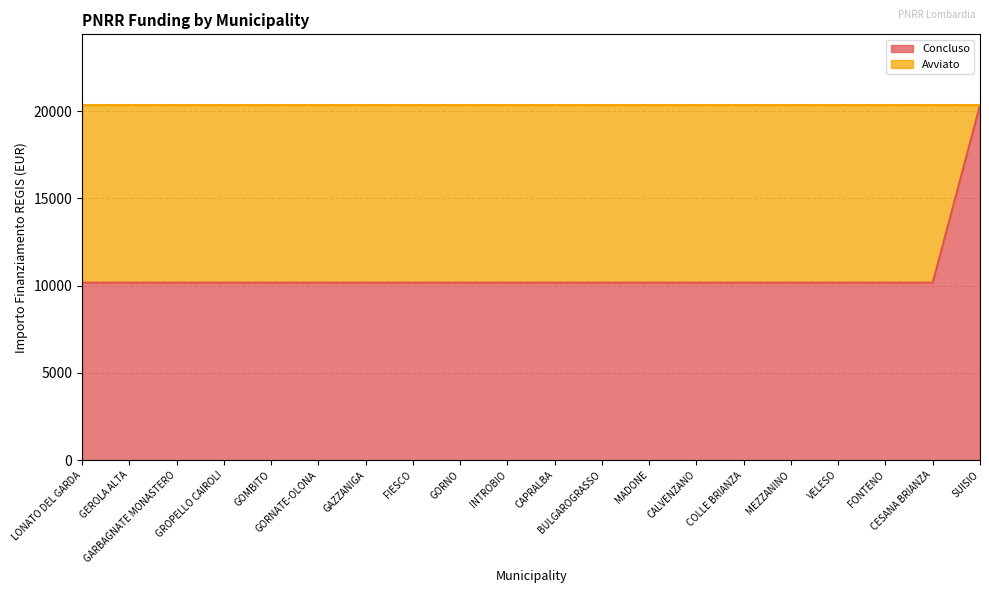

List the labels in order of value, largest first.

SUISIO, LONATO DEL GARDA, GEROLA ALTA, GARBAGNATE MONASTERO, GROPELLO CAIROLI, GOMBITO, GORNATE-OLONA, GAZZANIGA, FIESCO, GORNO, INTROBIO, CAPRALBA, BULGAROGRASSO, MADONE, CALVENZANO, COLLE BRIANZA, MEZZANINO, VELESO, FONTENO, CESANA BRIANZA